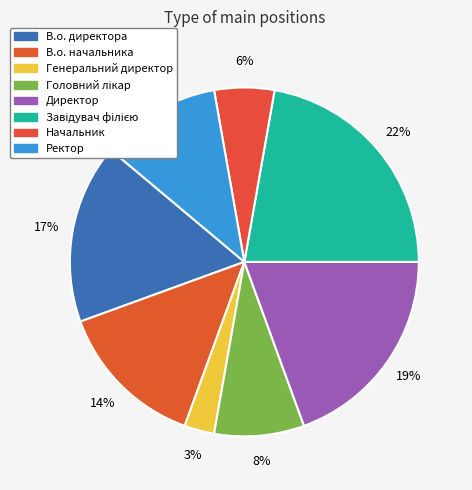

How many segments does this pie chart have?

8